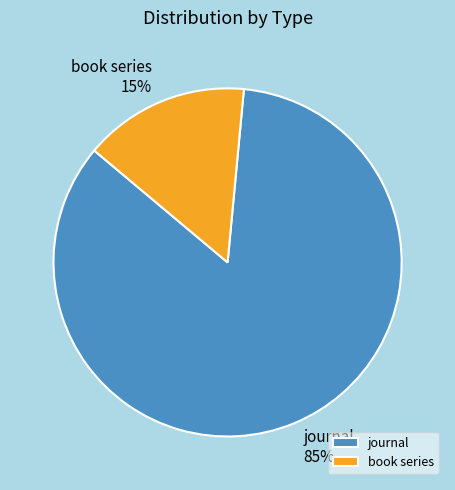

Which slice is the smallest?

book series